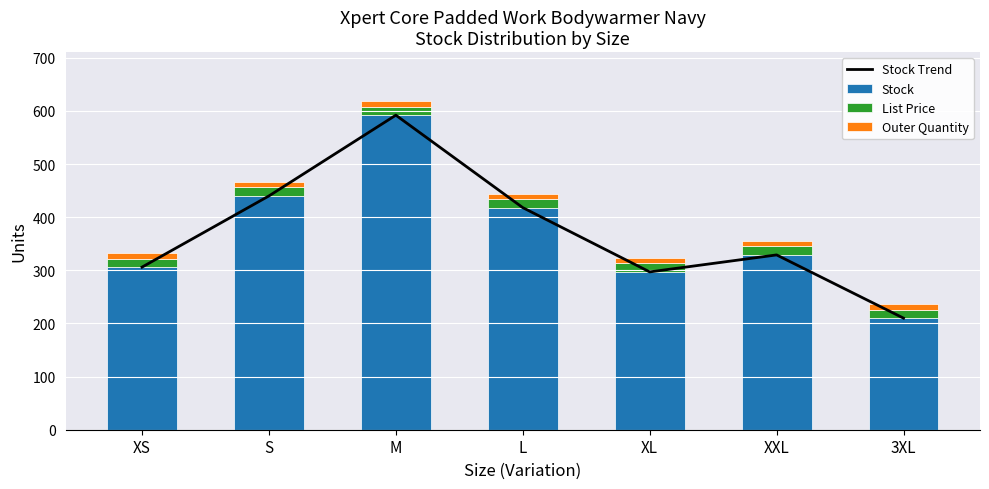

The Stock Trend series shows 980.2 at M. True or false?

False